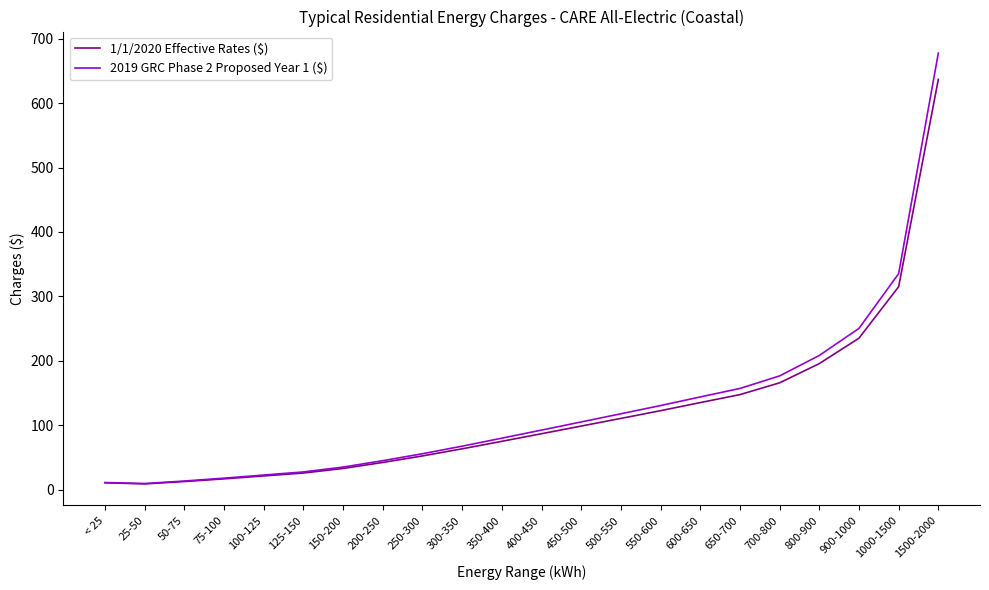

Which series changed the most between 700-800 and 1500-2000?

2019 GRC Phase 2 Proposed Year 1 ($)